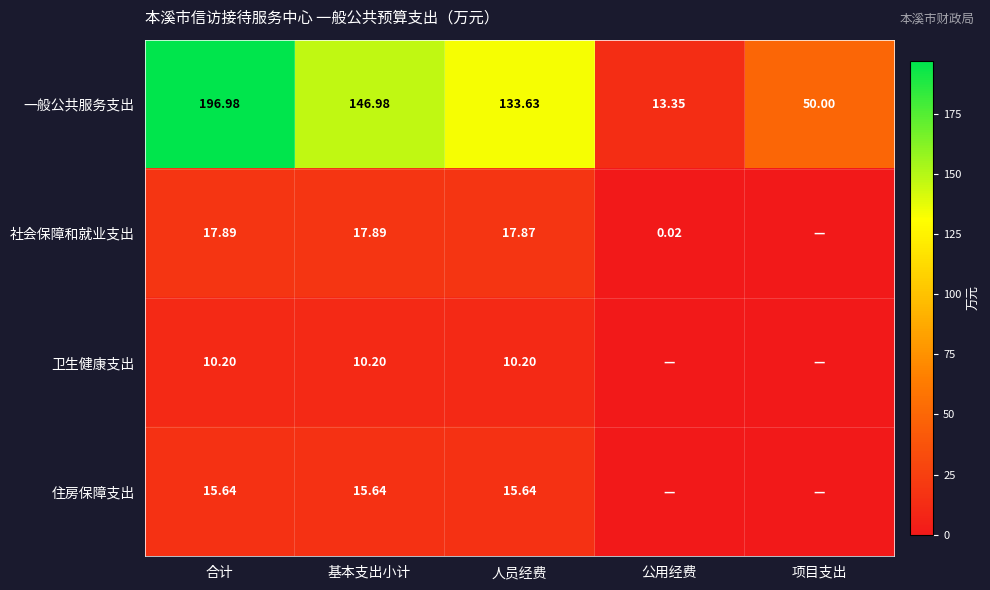

How many values in the 一般公共服务支出 series exceed 133?

3